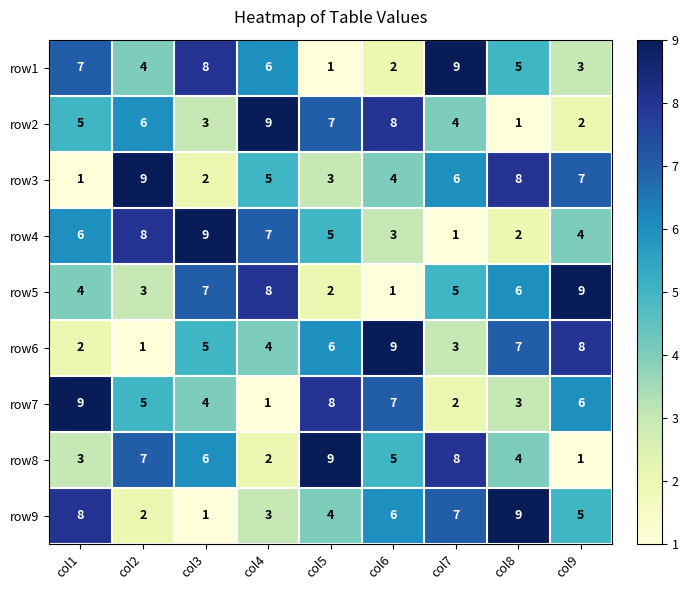

What value does the row7 series have at col5?

8